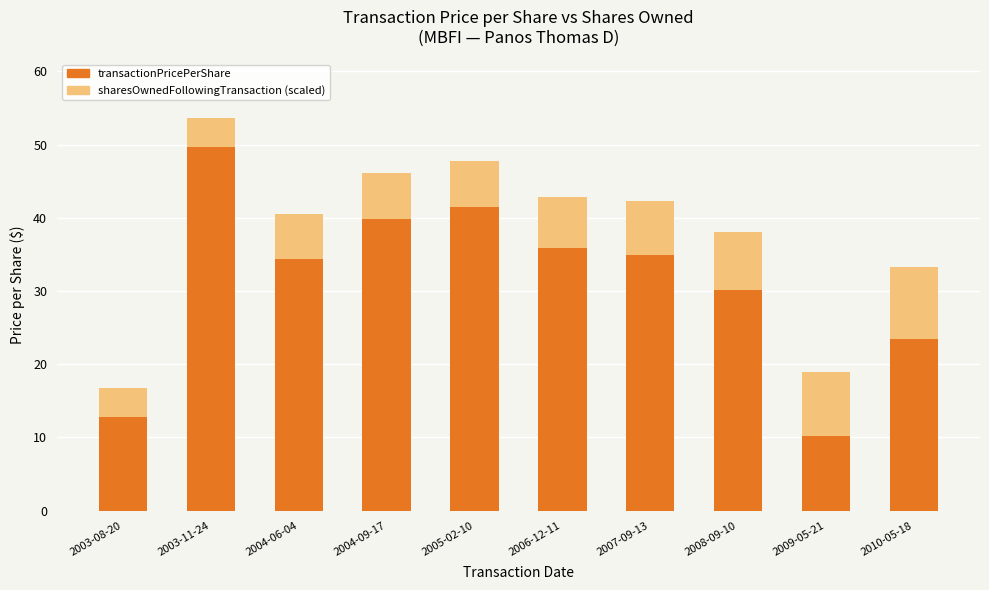

Is it true that transactionPricePerShare equals 10.2 at 2009-05-21?

True